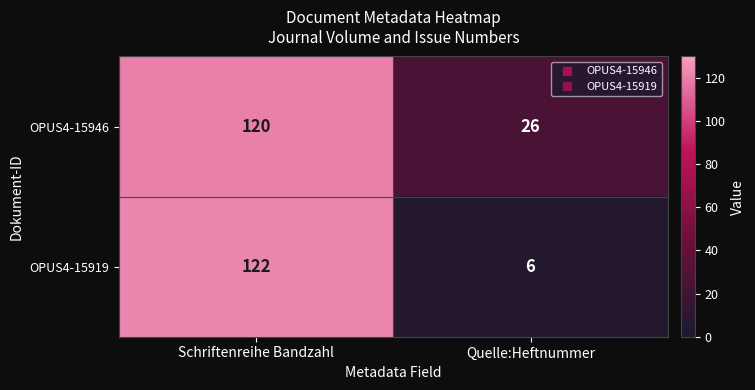

Reading left to right, extract all data points from this chart.

OPUS4-15946: Schriftenreihe Bandzahl=120	Quelle:Heftnummer=26
OPUS4-15919: Schriftenreihe Bandzahl=122	Quelle:Heftnummer=6